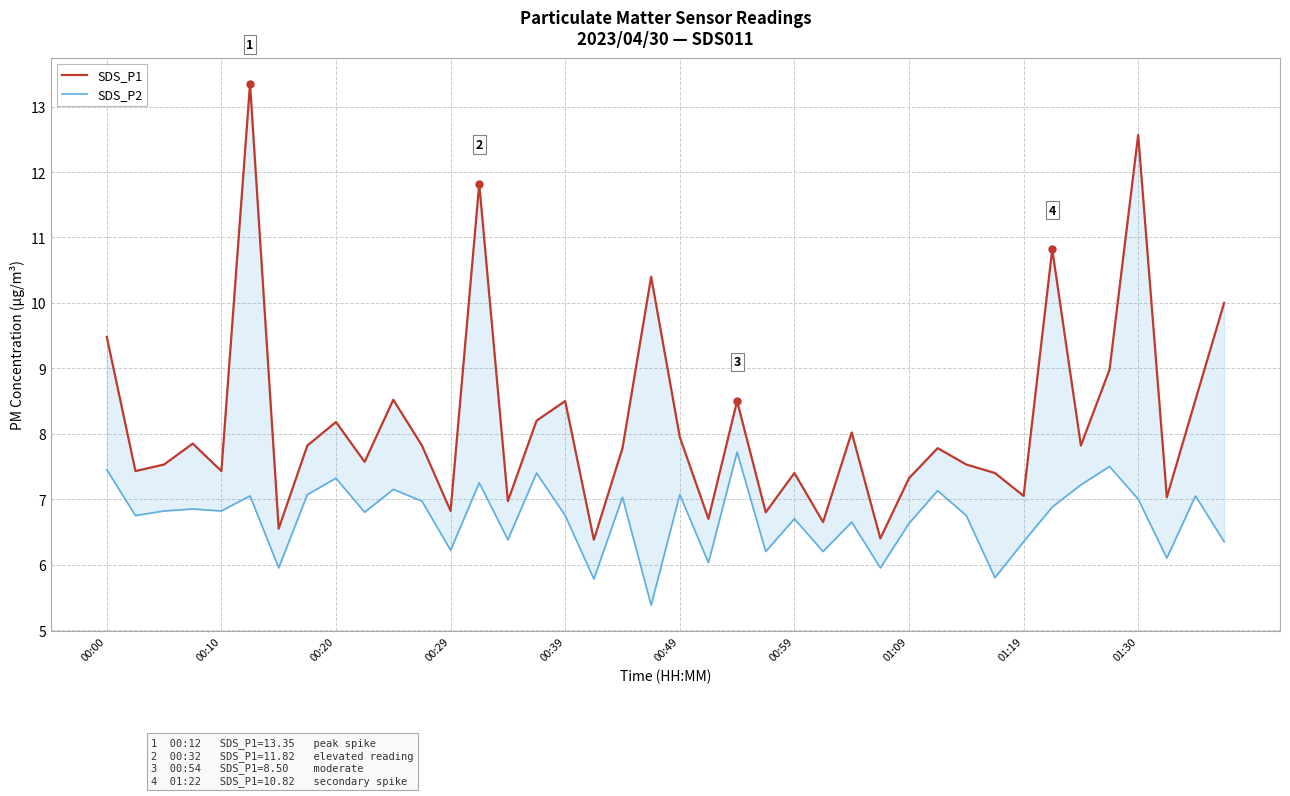

Is it true that SDS_P2 equals 1.9 at 31?

False